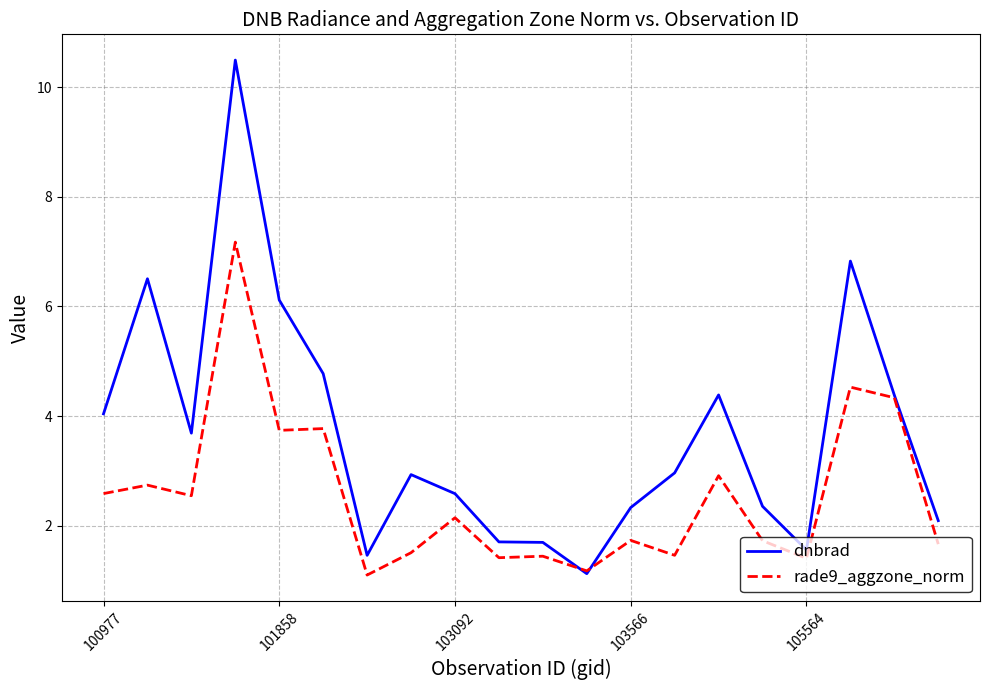

What is the smallest value displayed?

1.1